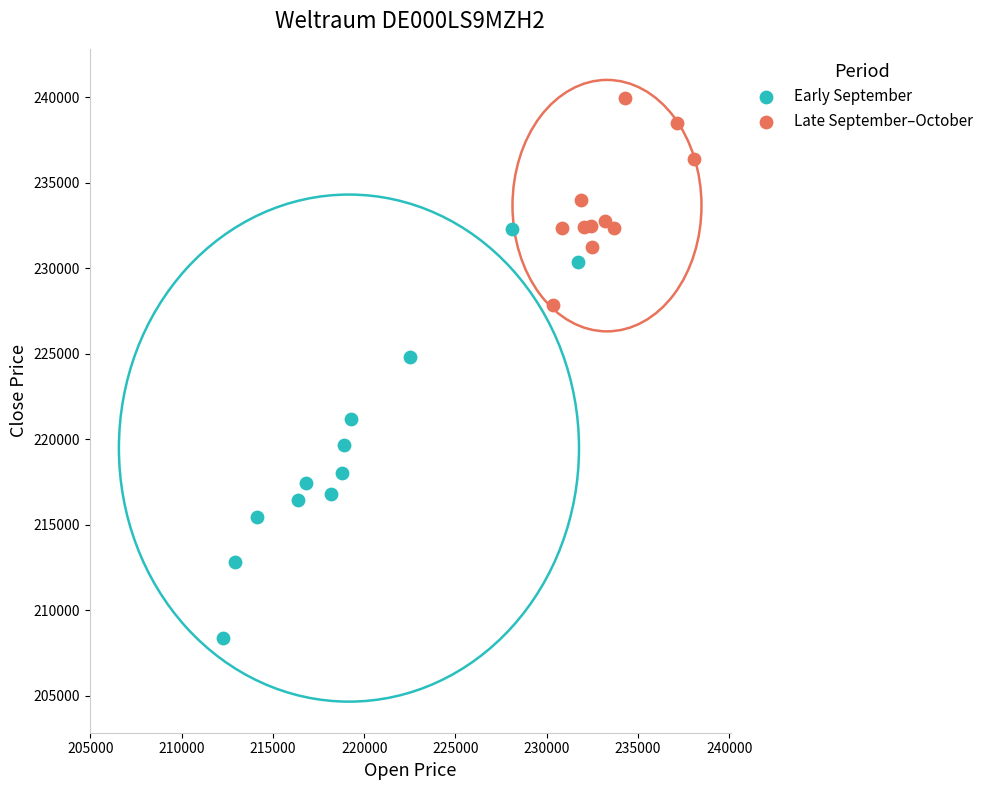

Which series contains the lowest Y value?

Early September